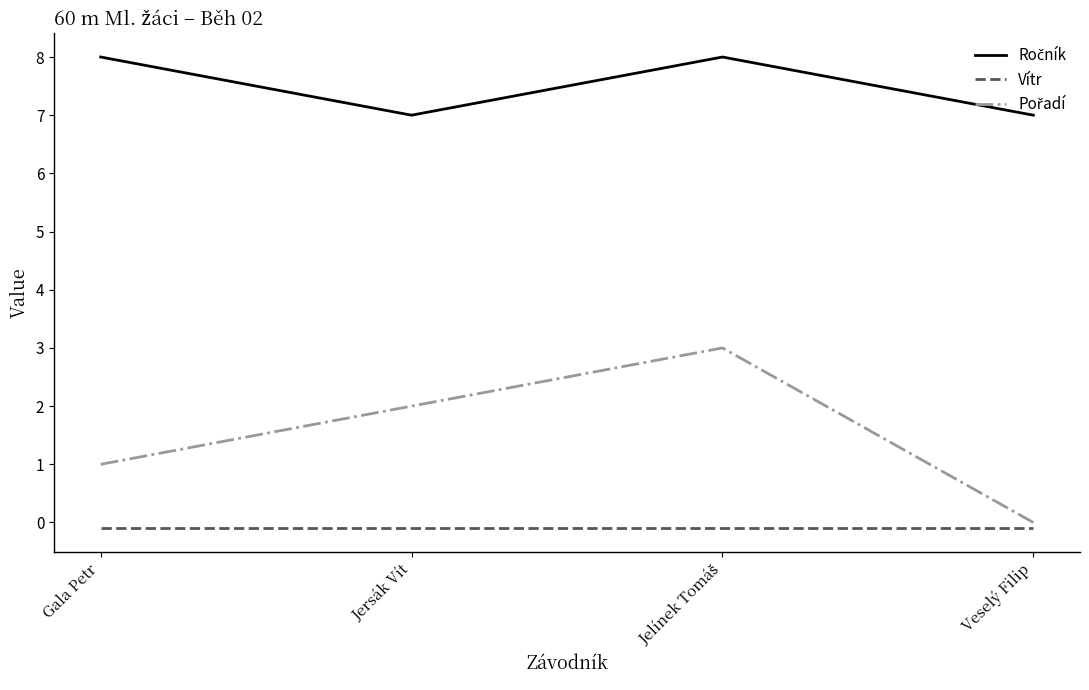

What is the maximum value shown in the chart?

8.0